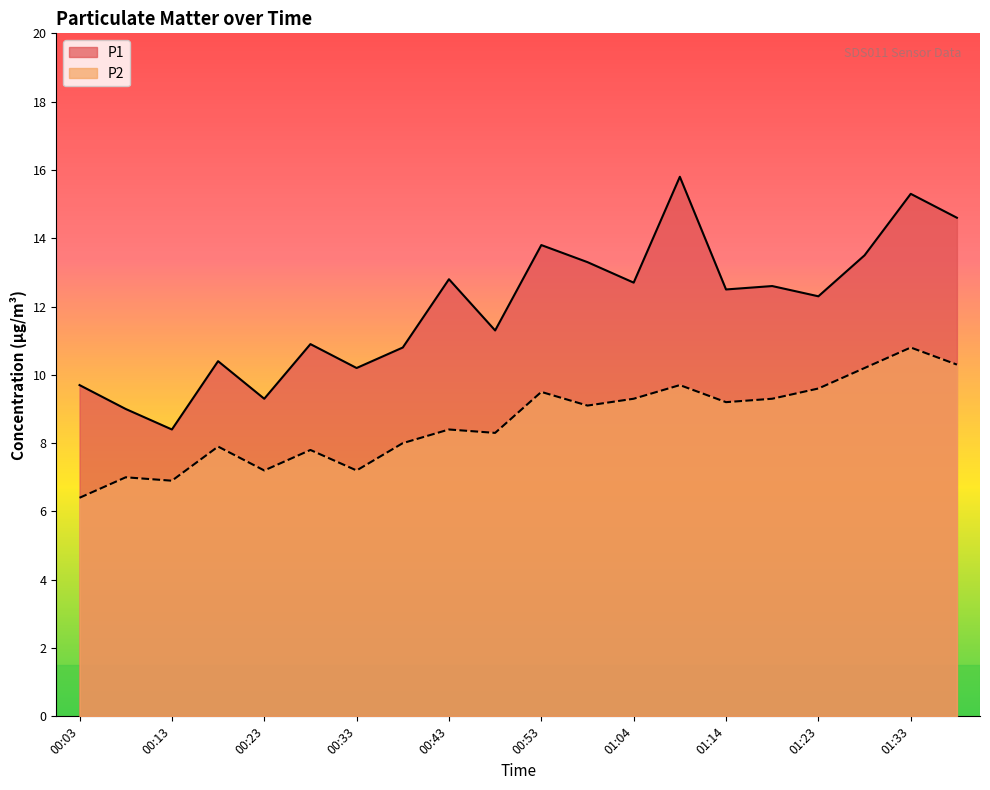

True or false: P2 has a value of 7.9 at 00:18.

True